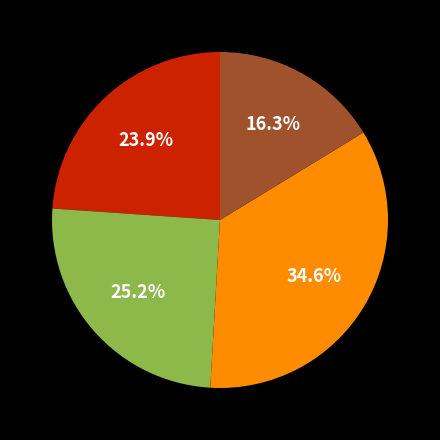

Is there a majority slice in this chart?

No